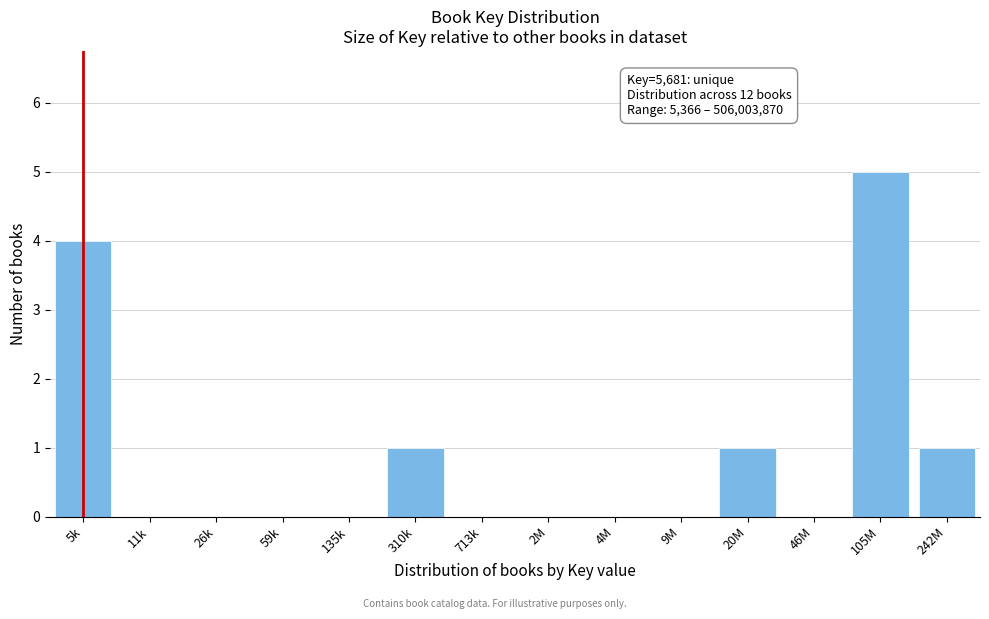

Reading left to right, transcribe all the data shown in this chart.

5k=4	11k=0	26k=0	59k=0	135k=0	310k=1	713k=0	2M=0	4M=0	9M=0	20M=1	46M=0	105M=5	242M=1